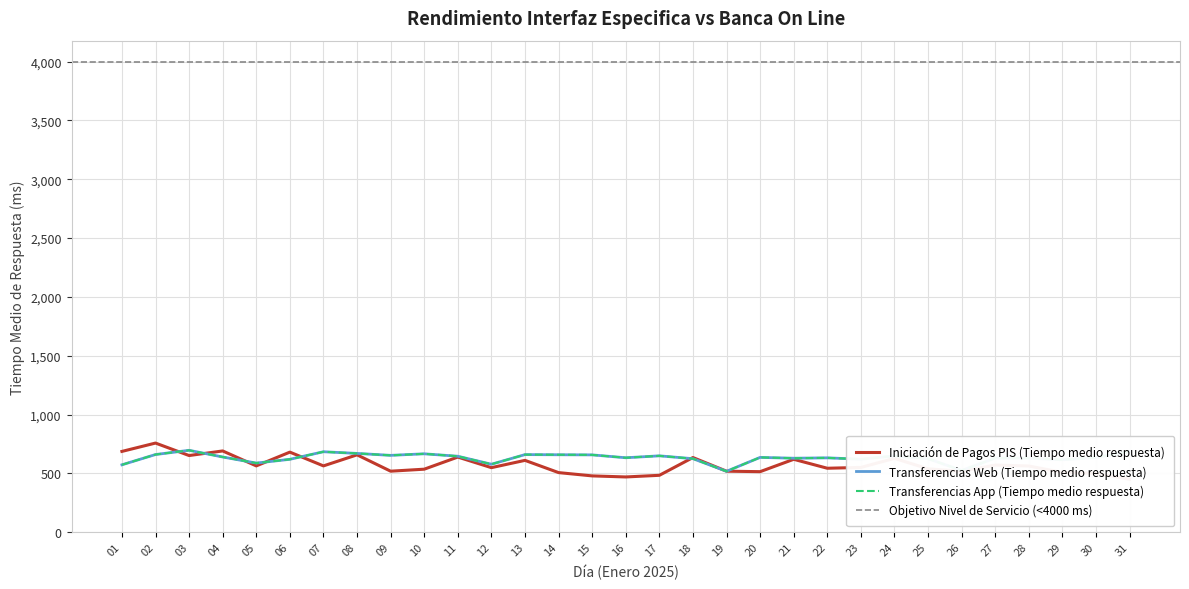

What value does the Transferencias App (Tiempo medio respuesta) series have at 24?

648.3